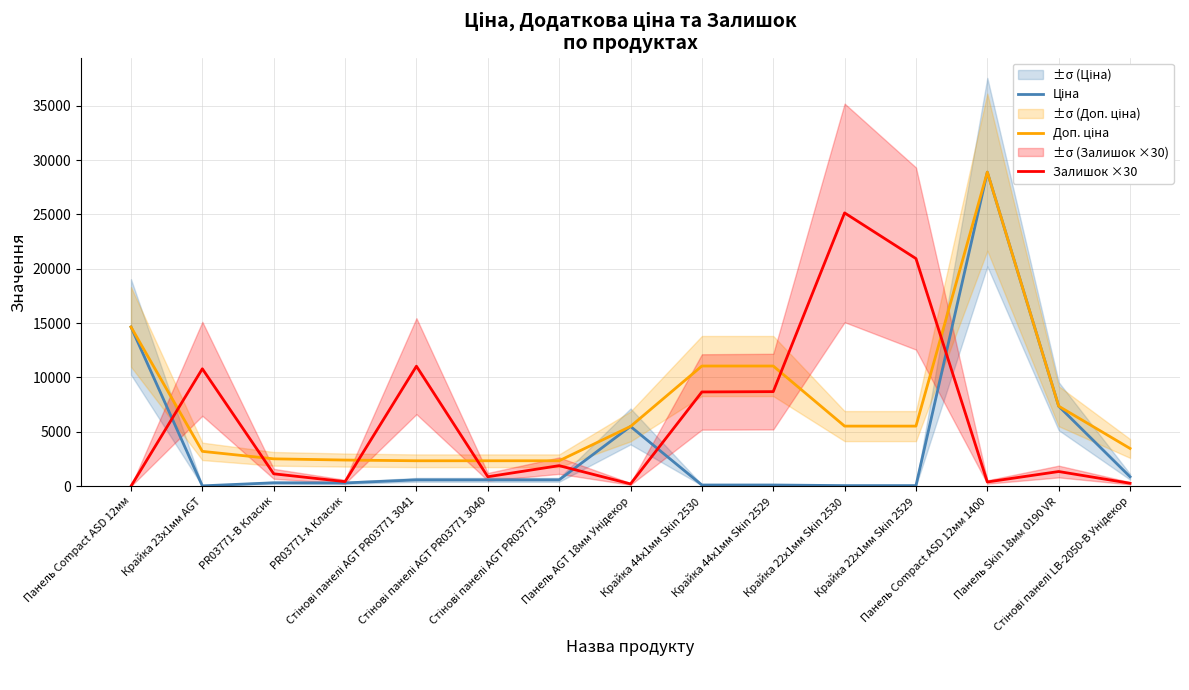

At which category does the chart reach its peak across all series?

Панель Compact ASD 12мм 1400